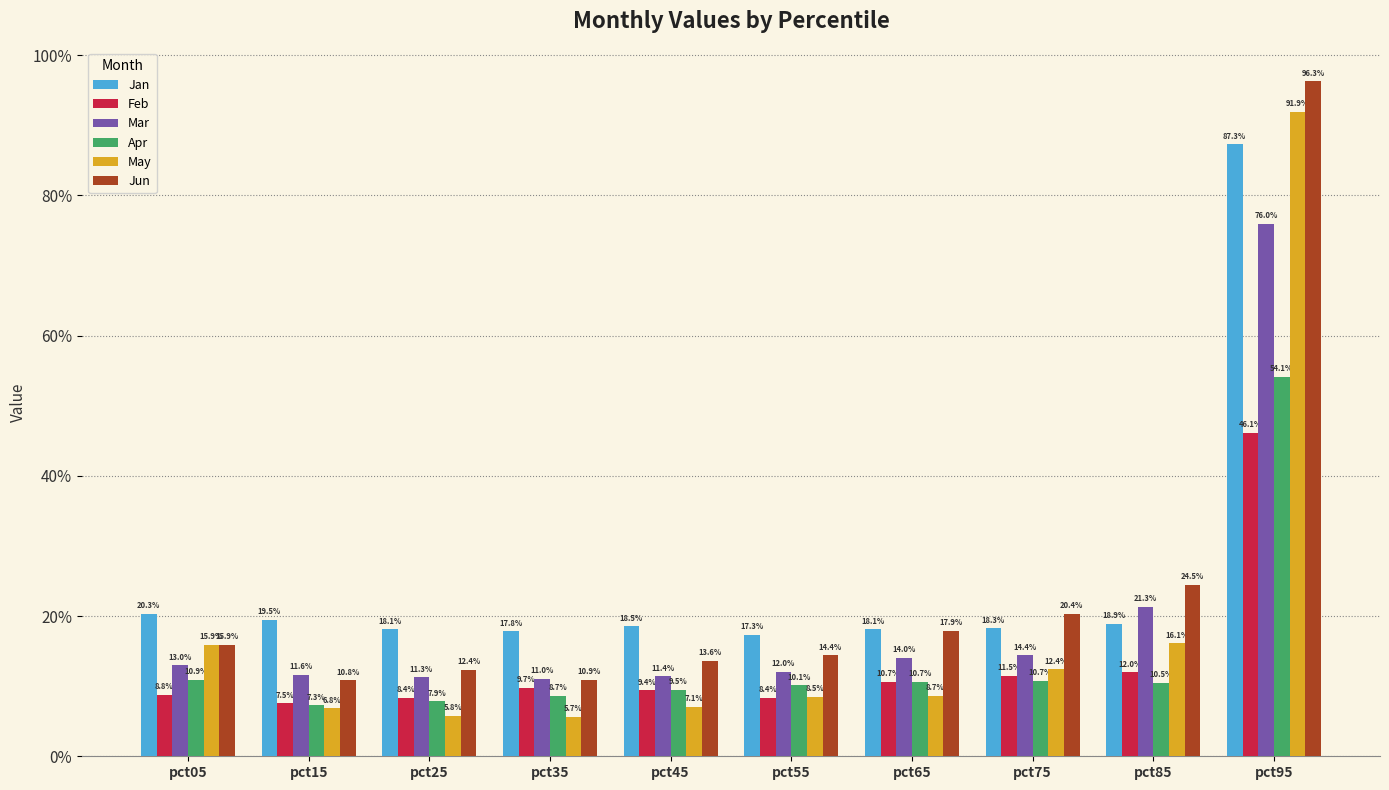

At which category is the sum across all series the highest?

pct95